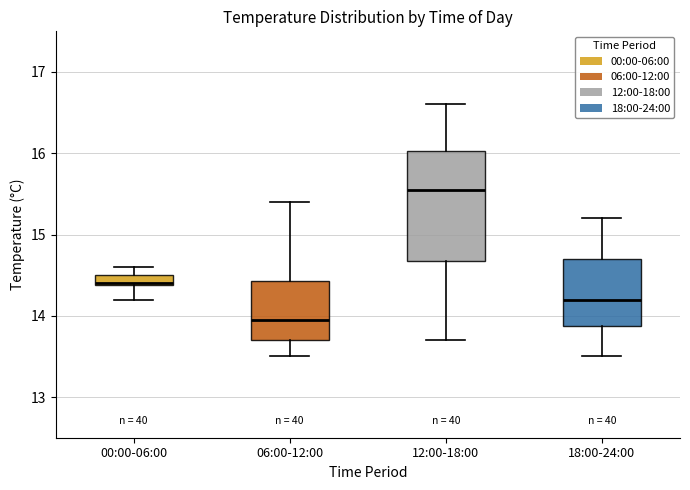

Which box is the tallest, from its lower edge to its upper edge?

12:00-18:00